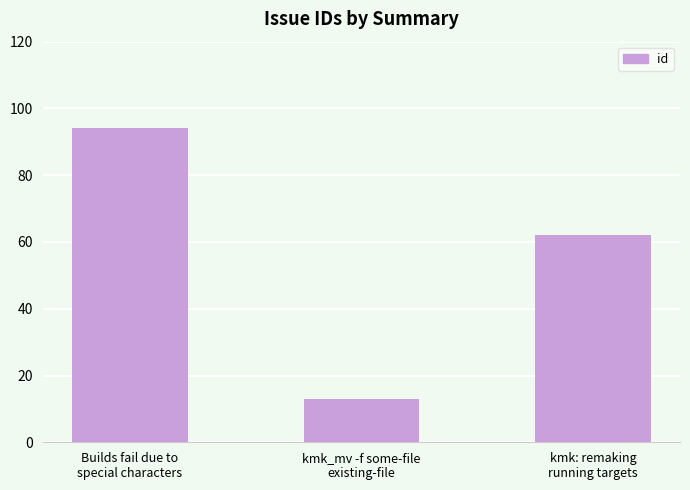

Rank the categories by value from lowest to highest.

kmk_mv -f some-file
existing-file, kmk: remaking
running targets, Builds fail due to
special characters